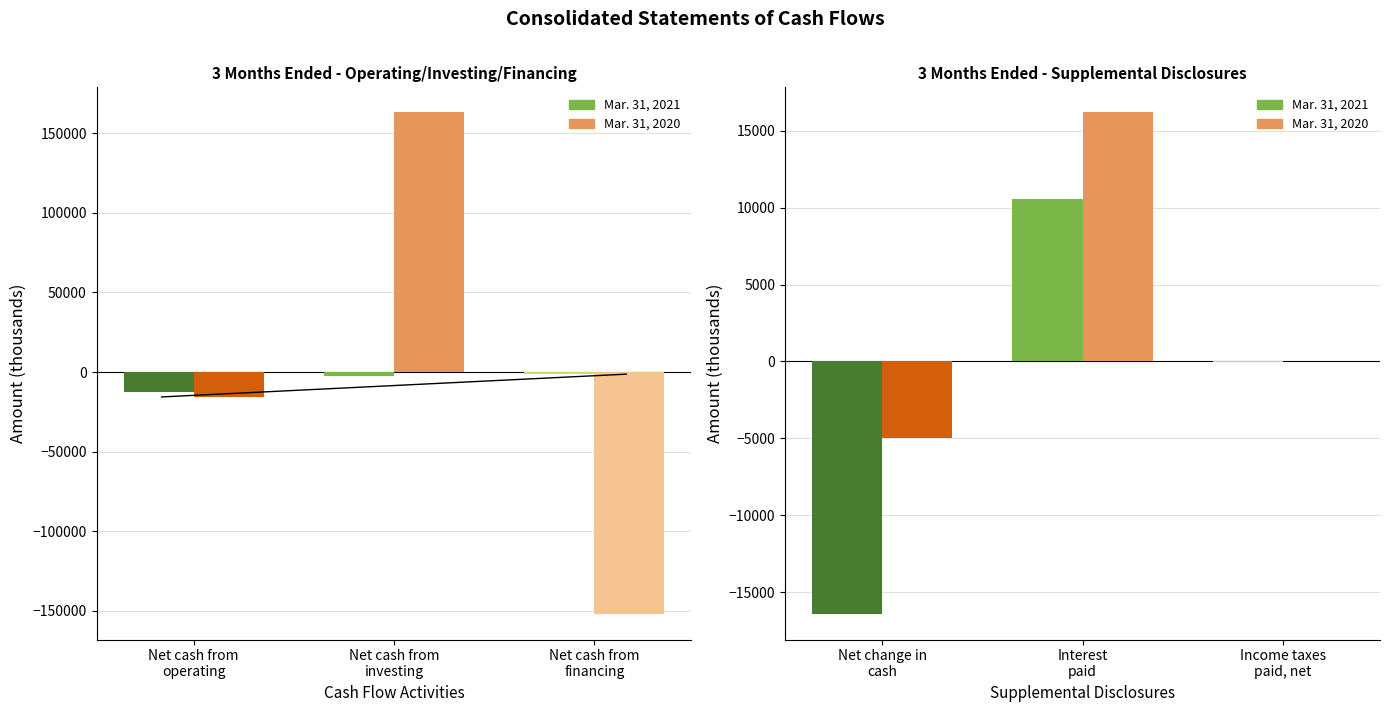

Reading left to right, what are all the values shown in this chart?

Mar. 31, 2021: -12799	-2392	-1265	-16456	10582	-18
Mar. 31, 2020: -15771	163238	-152453	-4986	16205	15